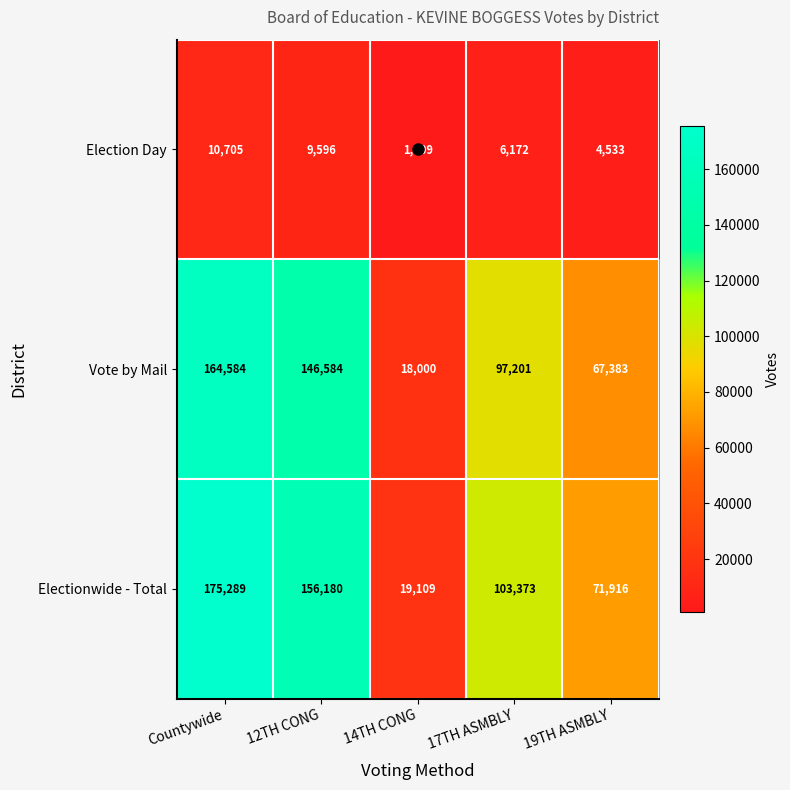

What is the difference between the second highest and minimum values in the Vote by Mail series?

128584